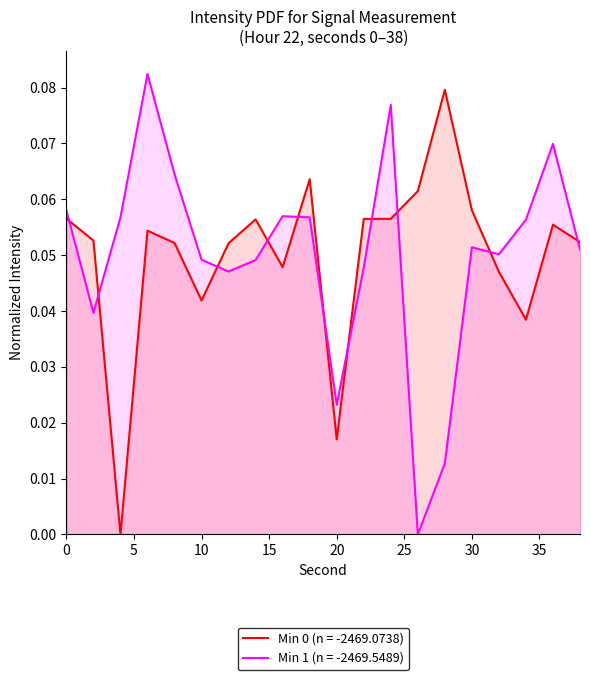

True or false: Min 0 and Min 1 intersect in this chart.

True